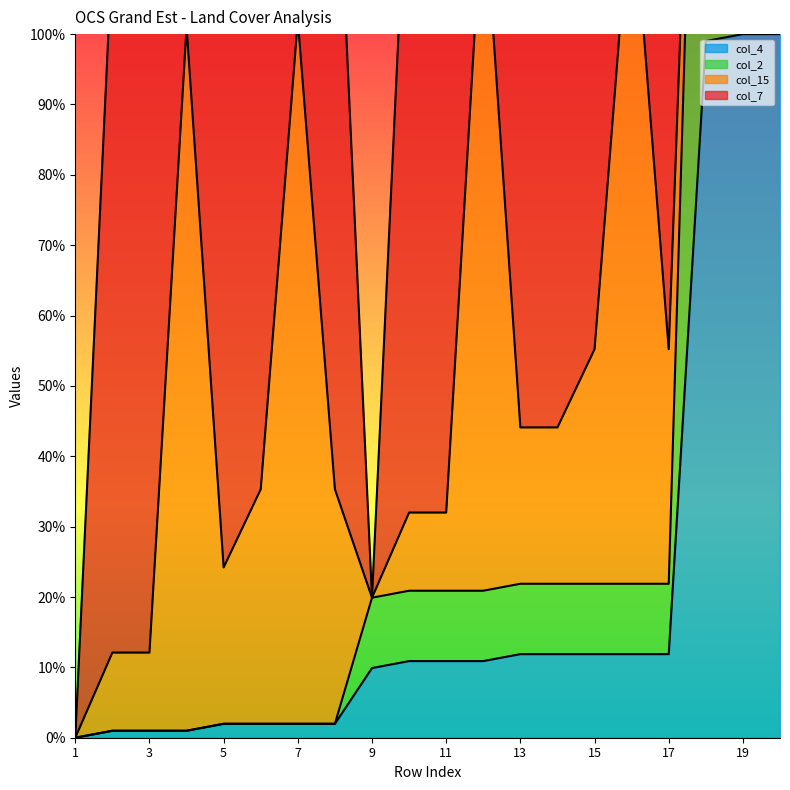

What is the sum of the col_4 values at 17 and 5?

13.9